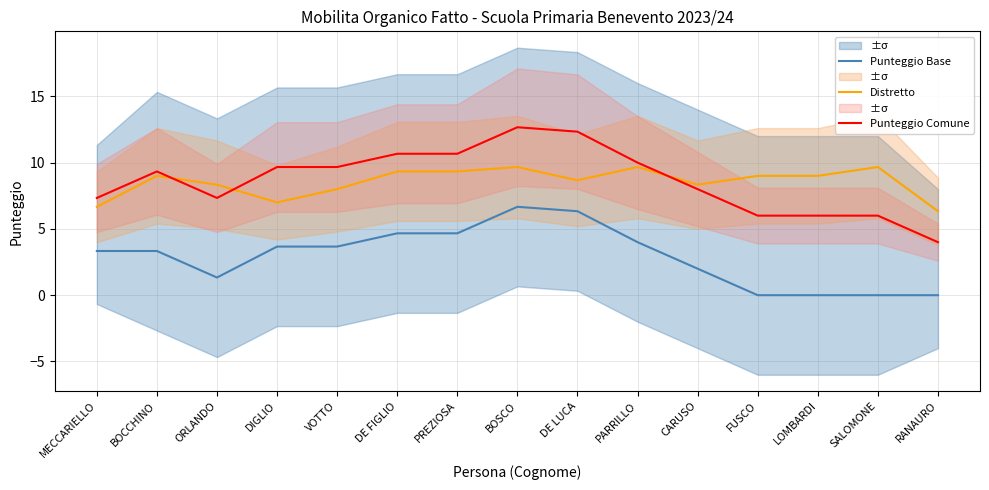

The value of Distretto at PARRILLO is 6.3. True or false?

False